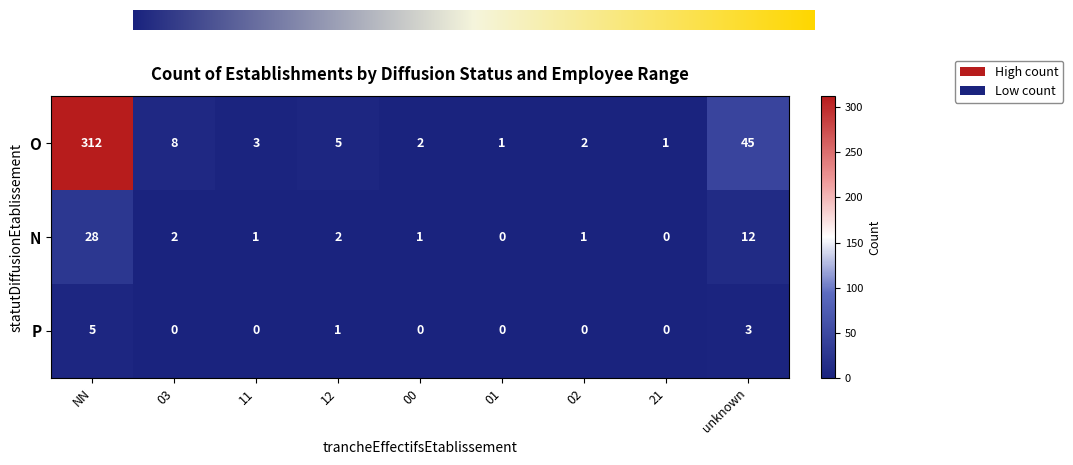

Reading right to left, extract all data points from this chart.

O: 45	1	2	1	2	5	3	8	312
N: 12	0	1	0	1	2	1	2	28
P: 3	0	0	0	0	1	0	0	5